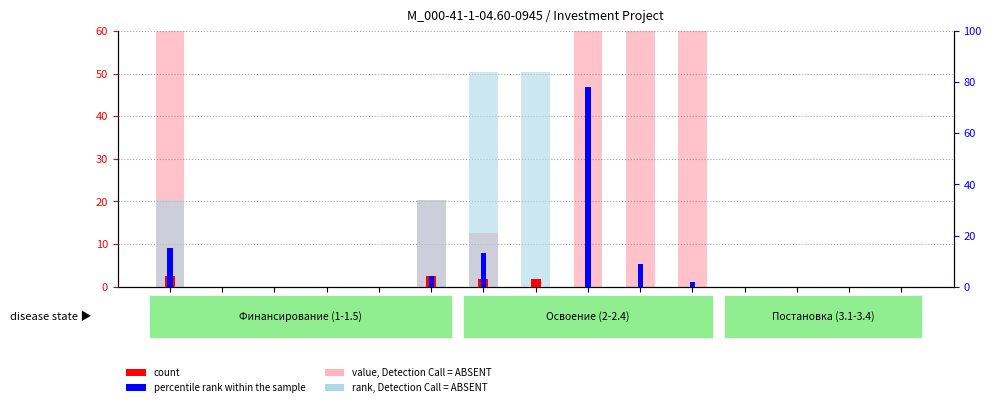

What is the average value of the count series?

0.9